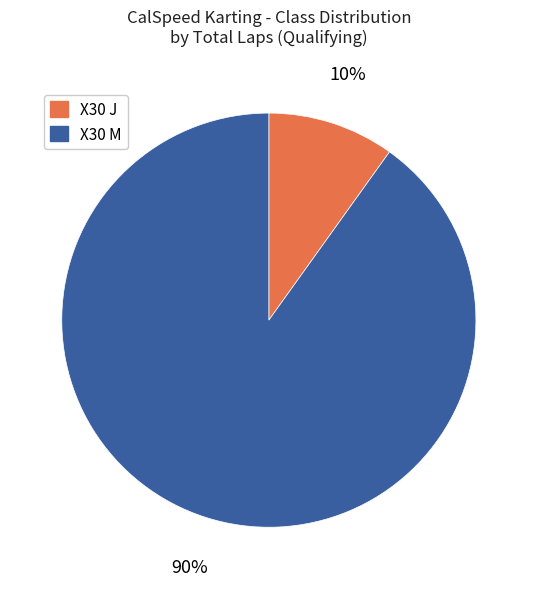

What is the smallest slice in the pie chart?

X30 J